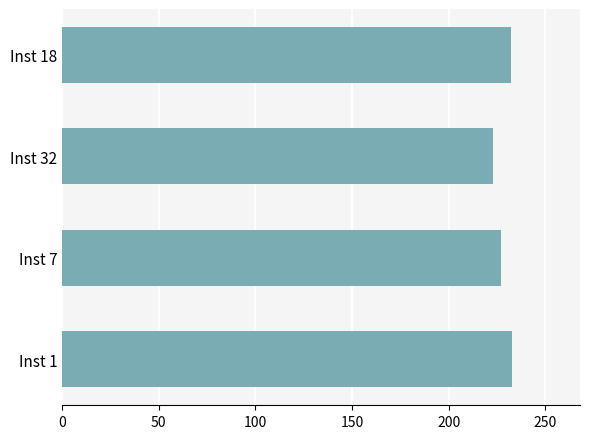

What is the difference between the values at Inst 1 and Inst 32?

10